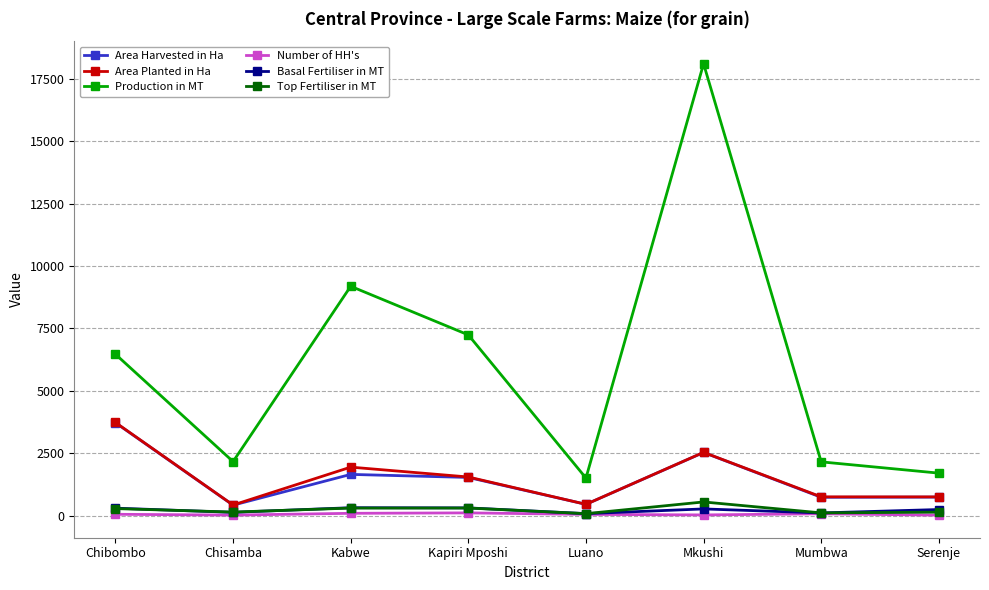

What is the value of the Production in MT point at the 1st from the left?

6465.5